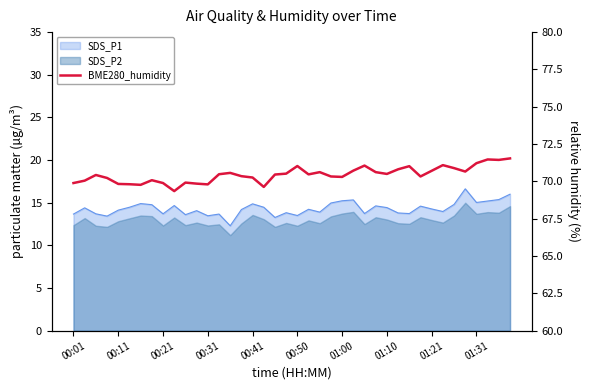

Does the chart display data point markers on the line(s)?

No